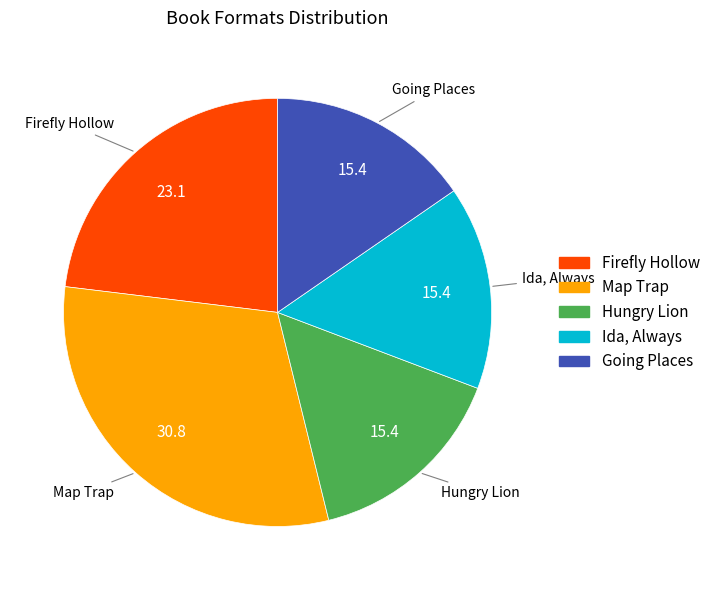

Is there a majority slice in this chart?

No